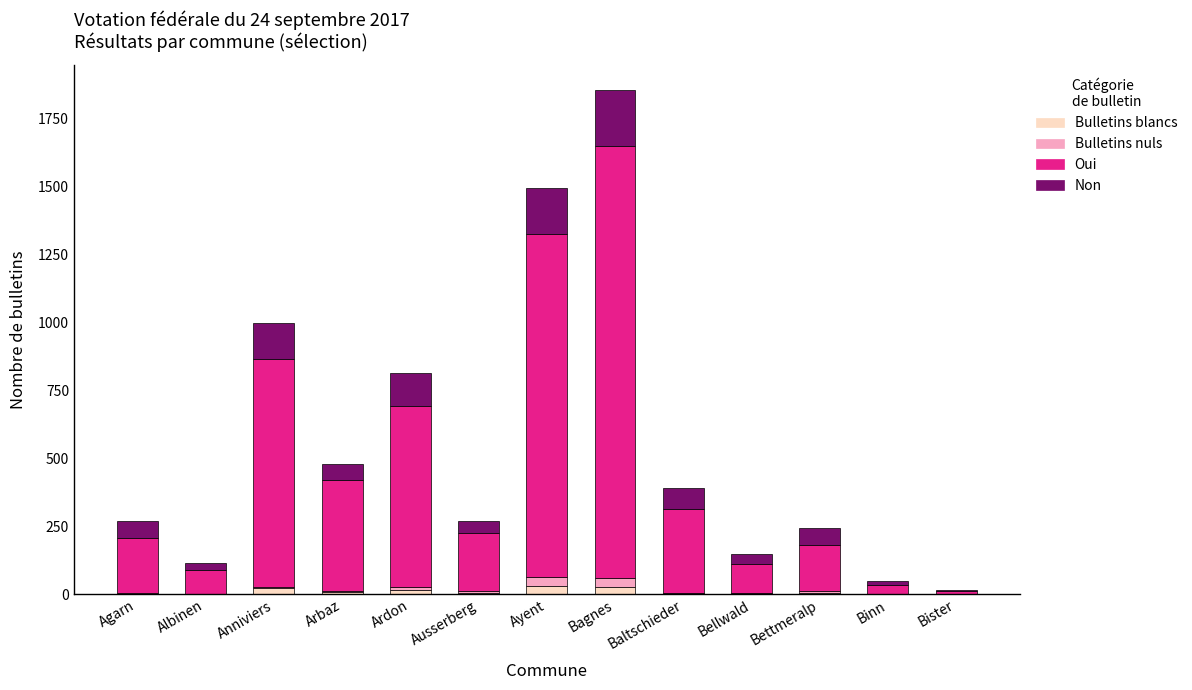

True or false: Bulletins blancs has a value of 0 at Binn.

True